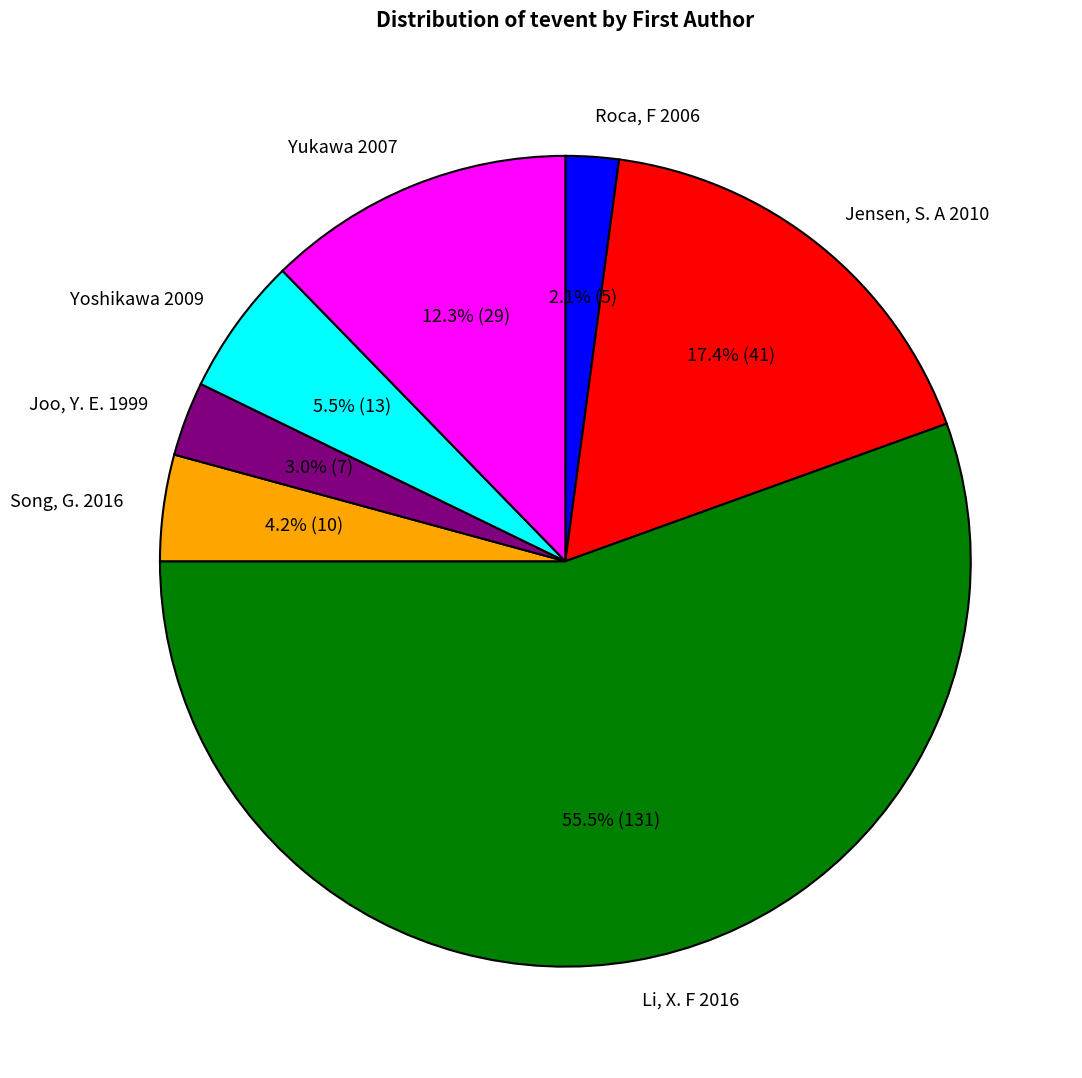

Which category has the smallest portion of the pie?

Roca, F 2006